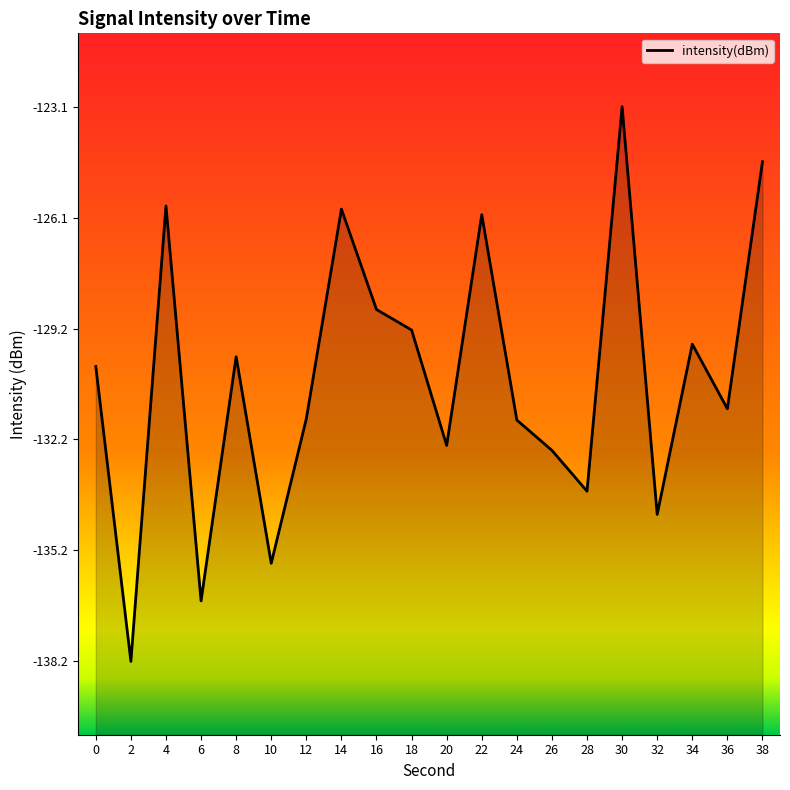

What is the value of the 20th point from the left?

-124.6